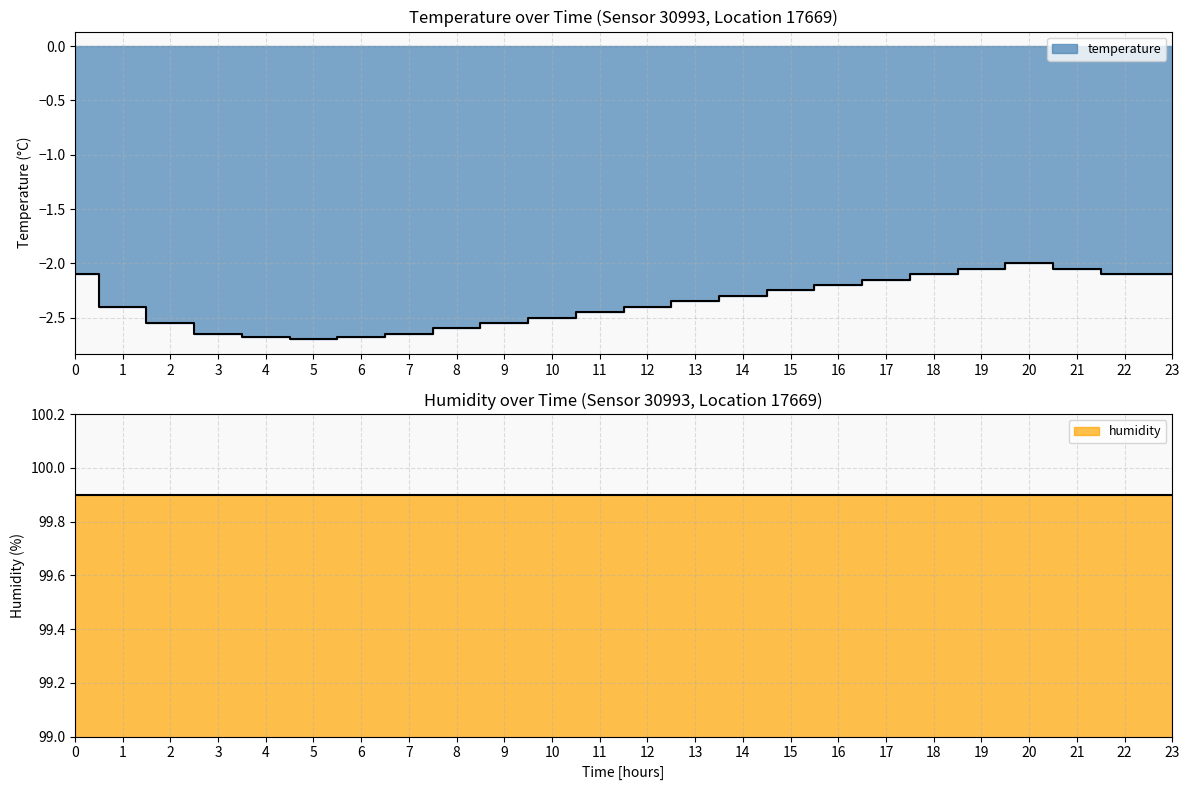

What is the value of the 6th point from the left?

-2.7